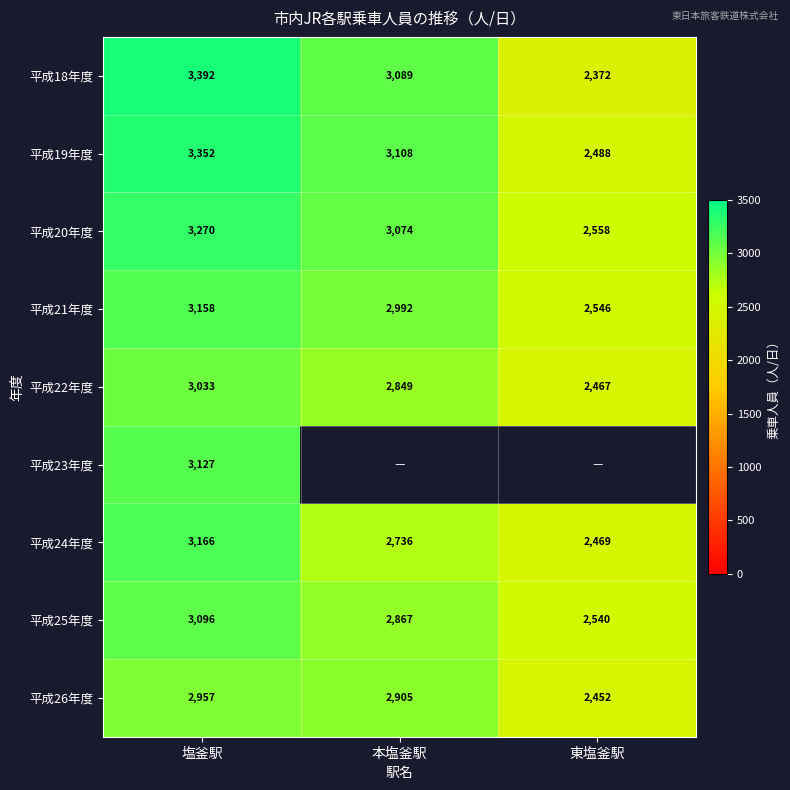

The value of 平成18年度 at 本塩釜駅 is 1049. True or false?

False